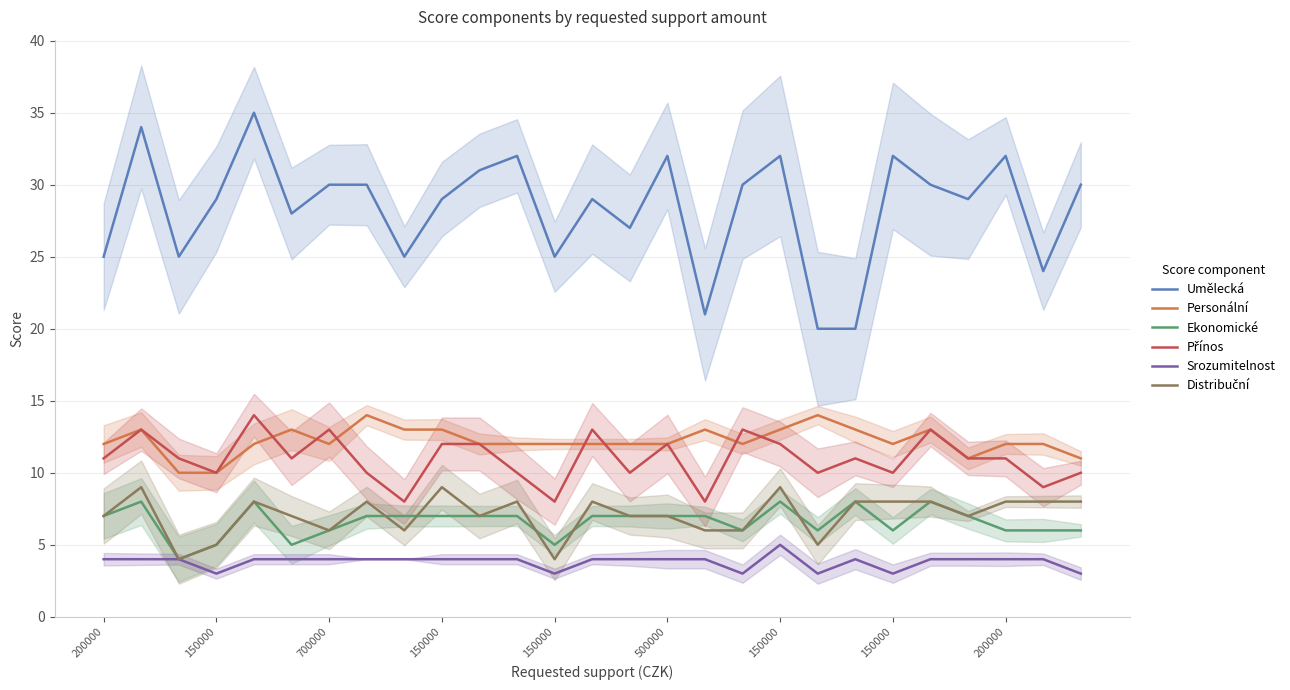

Which series changed the most between 150000 and 21?

Umělecká